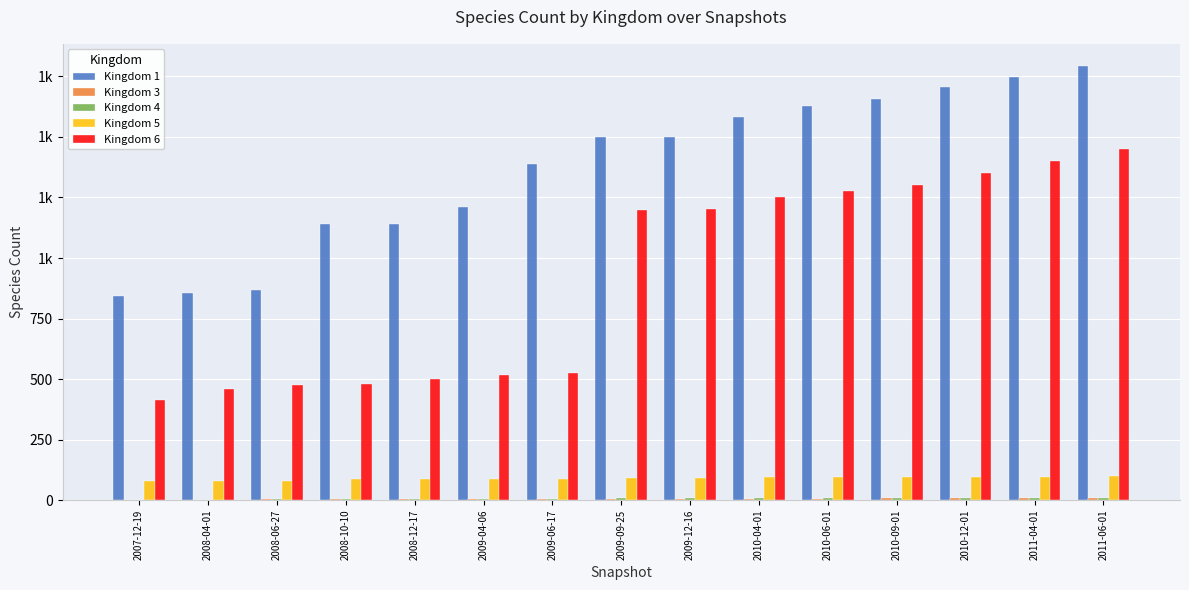

Are the bars grouped side by side (vs. stacked)?

Yes